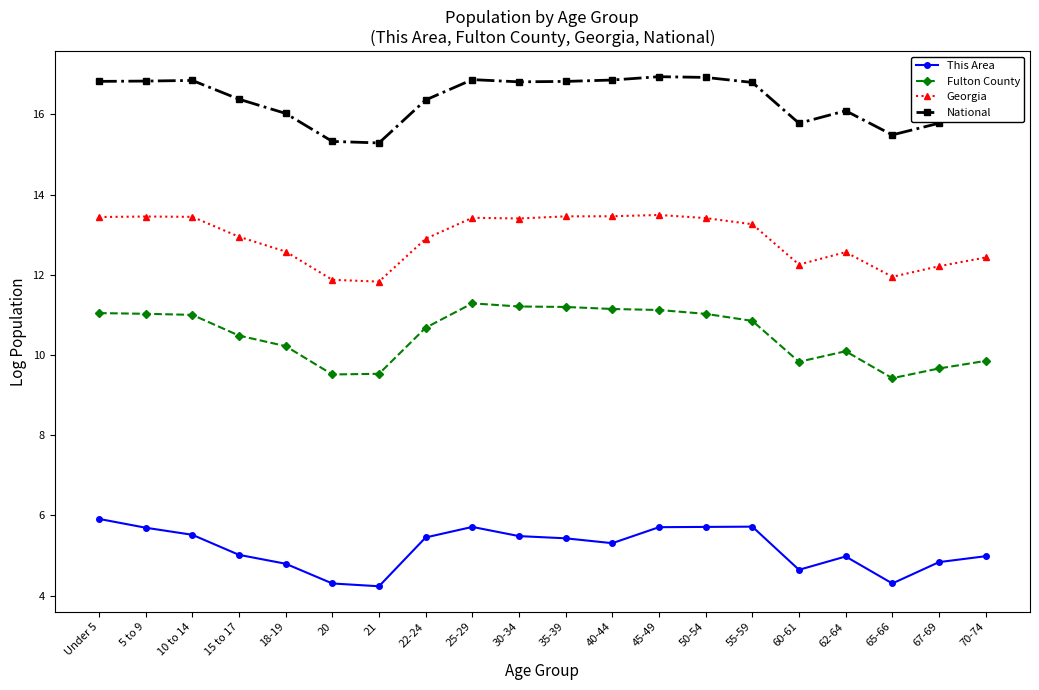

What is the difference between the highest and lowest values at 15 to 17?

11.4